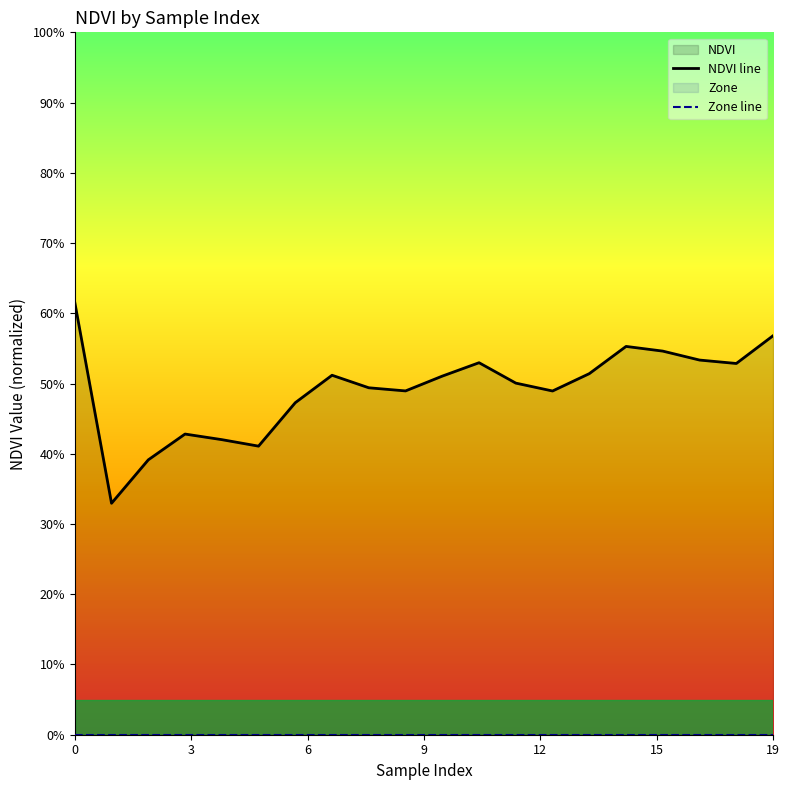

What is the difference between the second highest and minimum values?

0.2